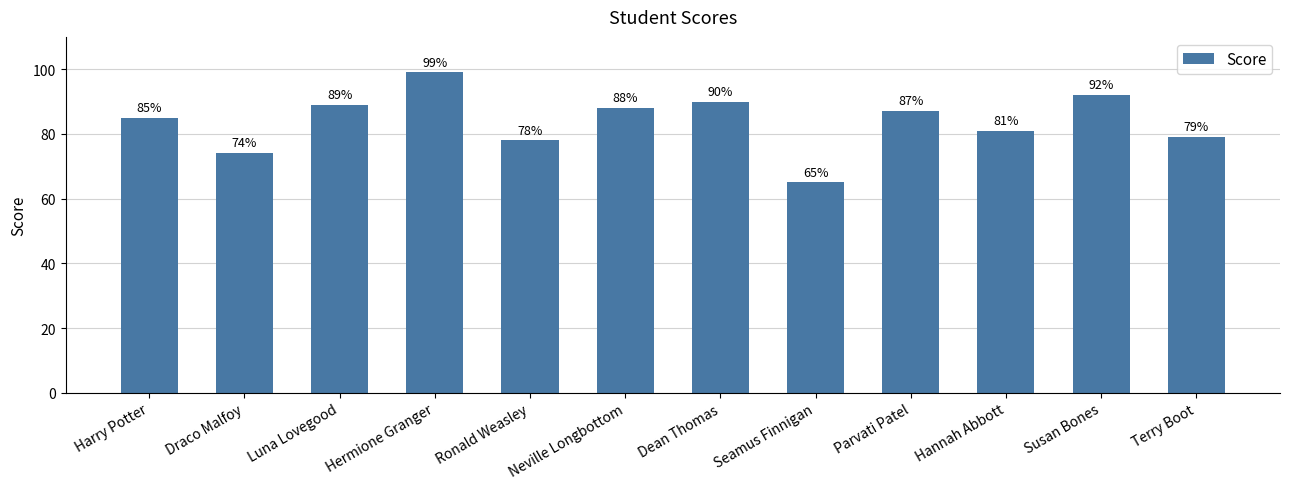

What is the label of the 6th bar from the right?

Dean Thomas